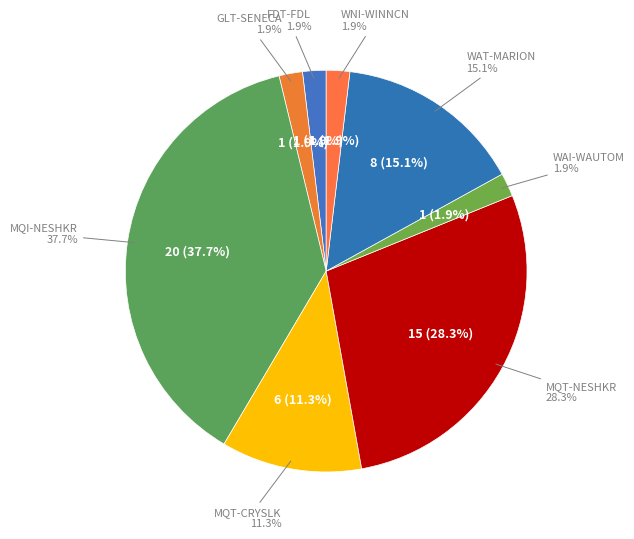

What is the smallest slice in the pie chart?

FDT-FDL